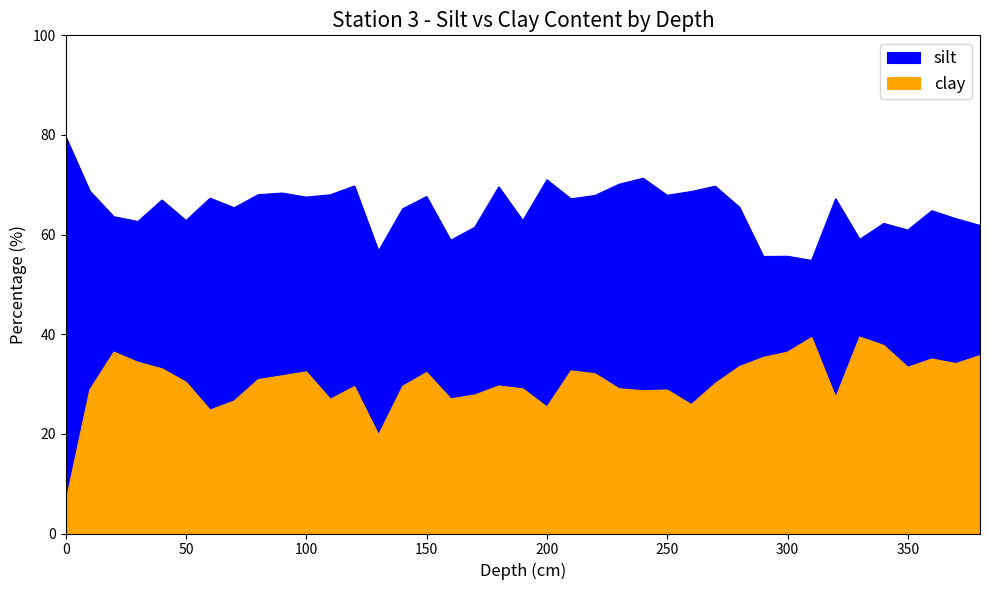

The value of clay at 70 is 17.6. True or false?

False